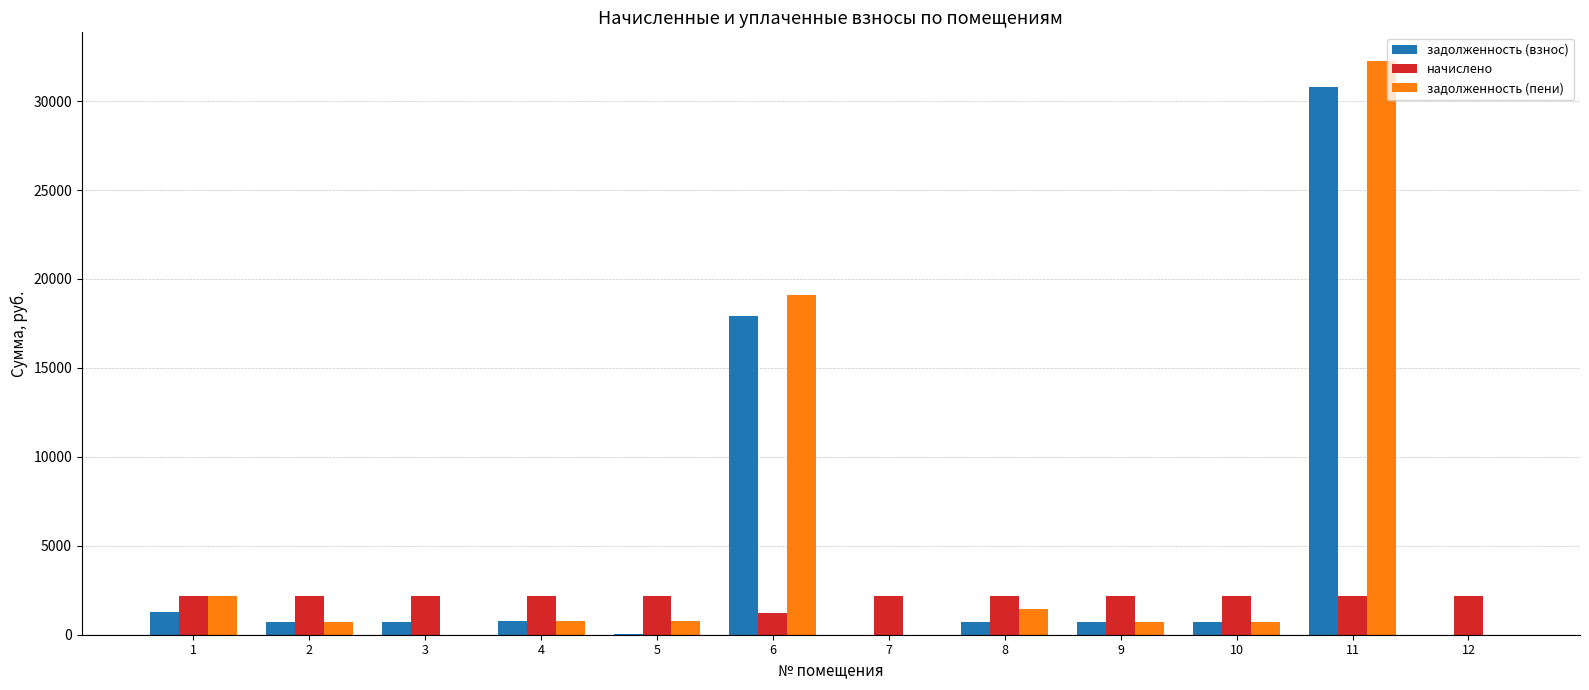

How many groups of bars are there?

12